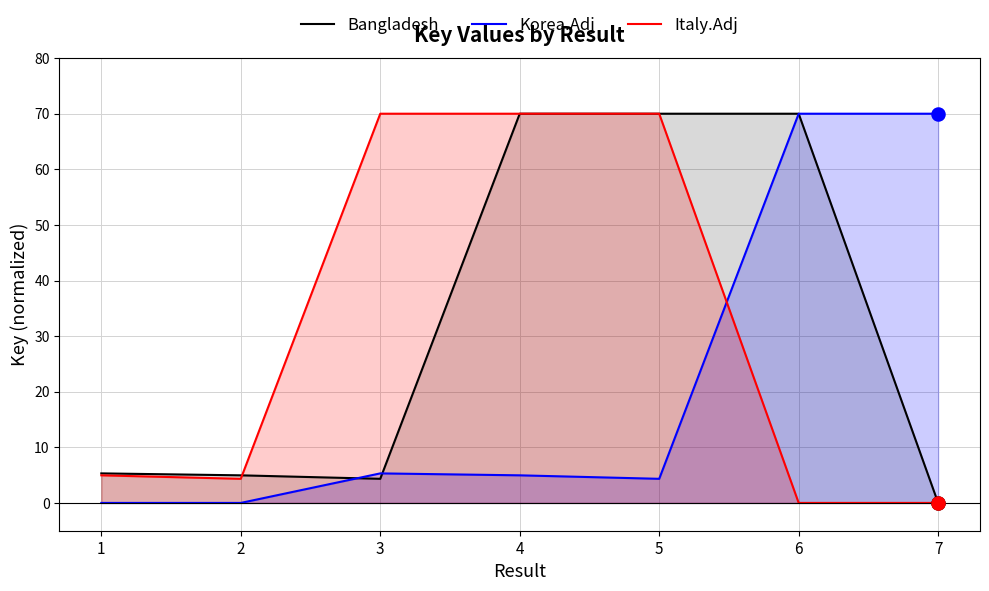

At which category is the sum across all series the highest?

4